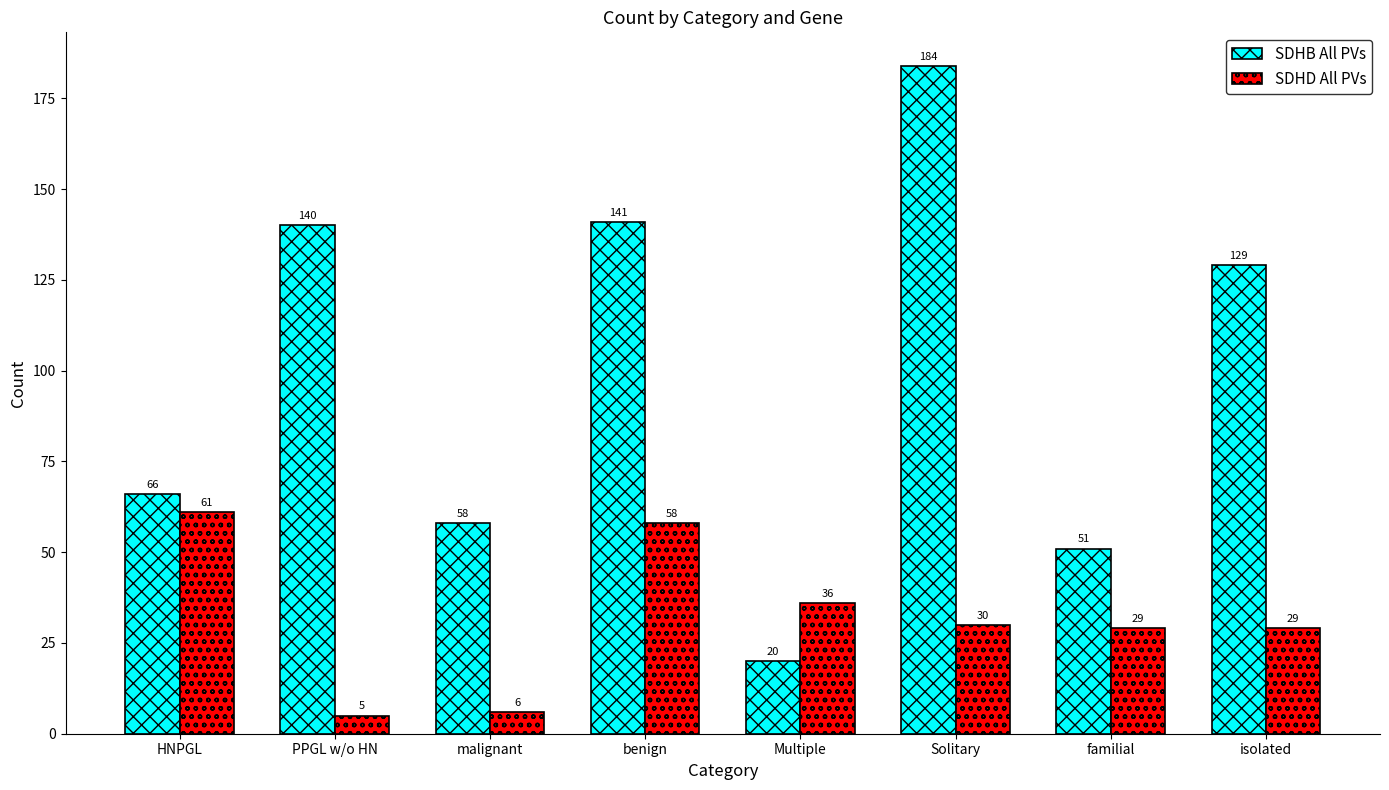

Which series has the largest range (max minus min)?

SDHB All PVs